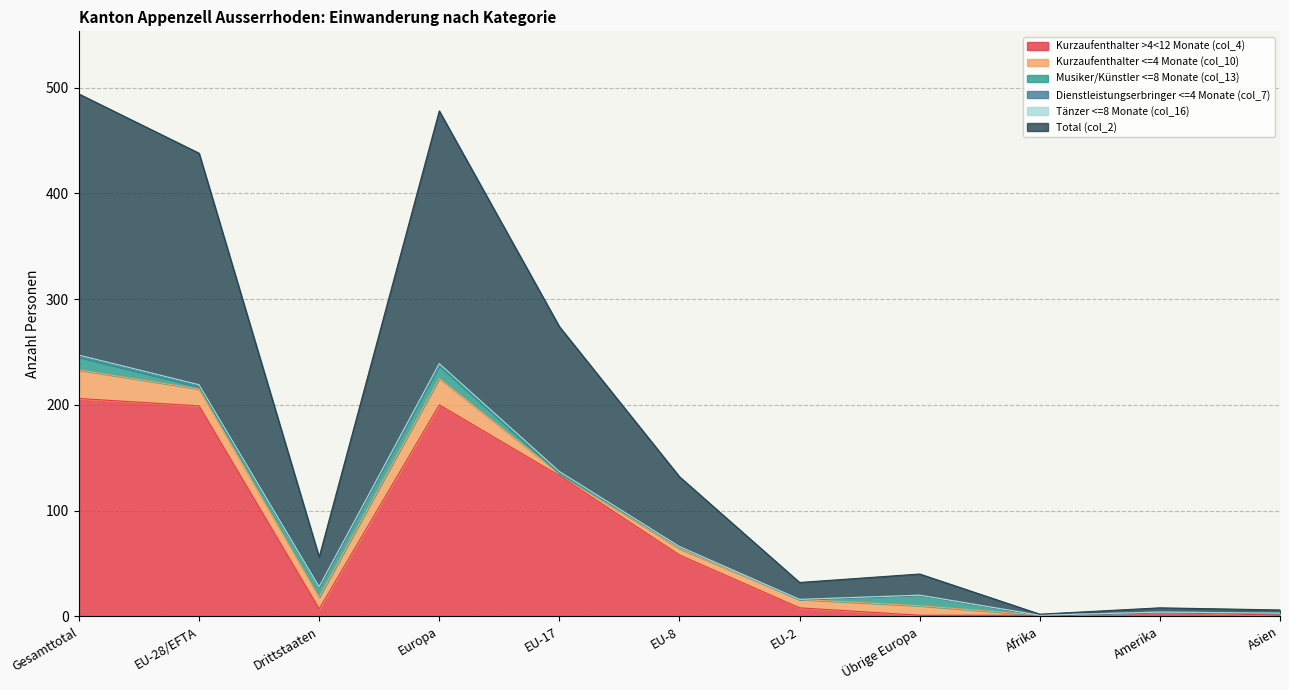

List the labels in order of Kurzaufenthalter >4<12 Monate (col_4) value, smallest first.

Übrige Europa, Afrika, Asien, Amerika, Drittstaaten, EU-2, EU-8, EU-17, EU-28/EFTA, Europa, Gesamttotal